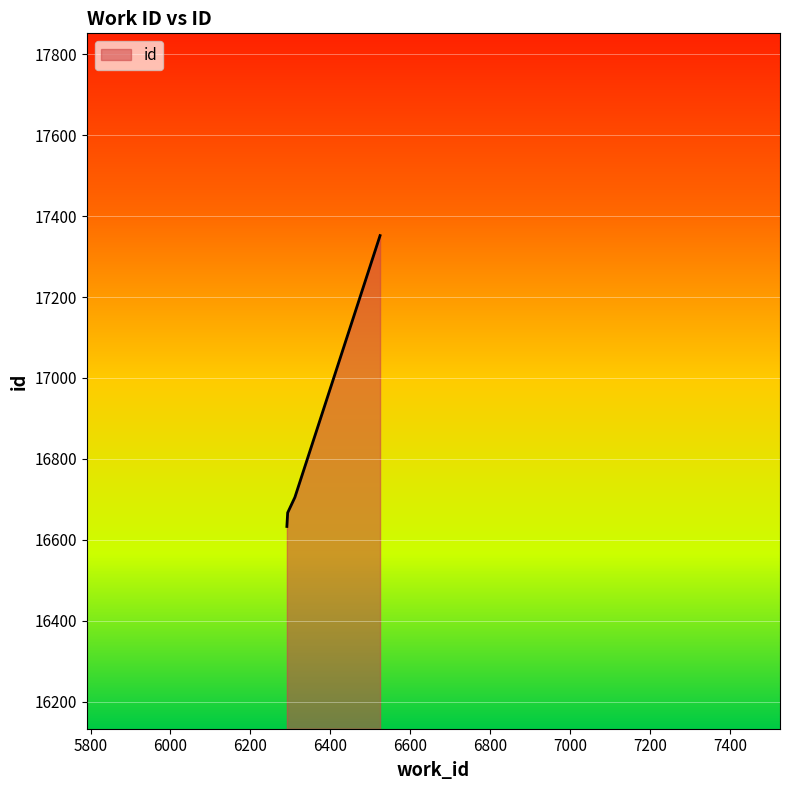

Does the chart have visible grid lines?

Yes